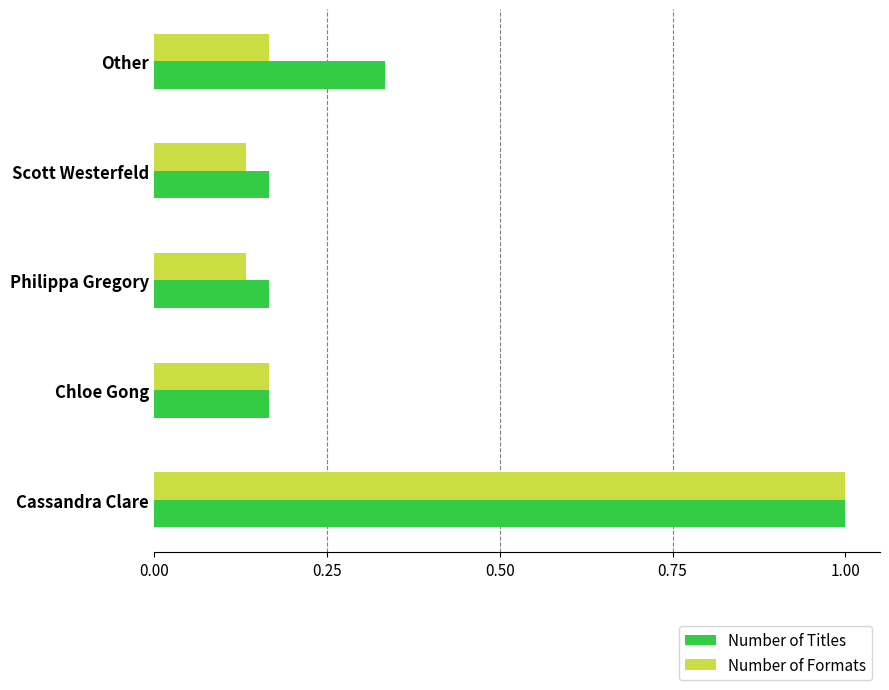

Which series has the largest total across all categories?

Number of Titles